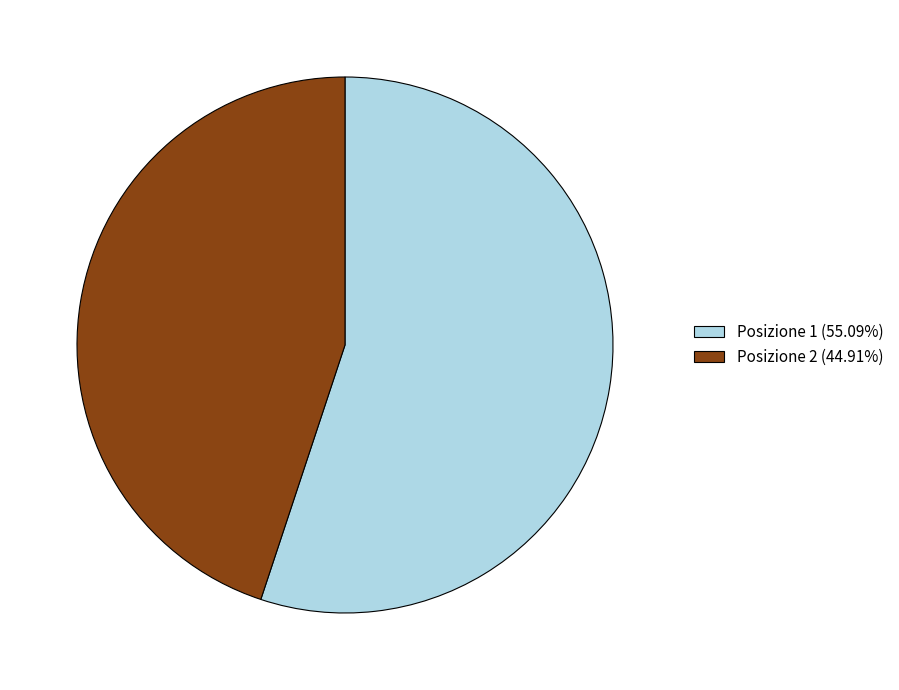

Do Posizione 2 (44.91%) and Posizione 1 (55.09%) together represent more than half of the pie?

Yes